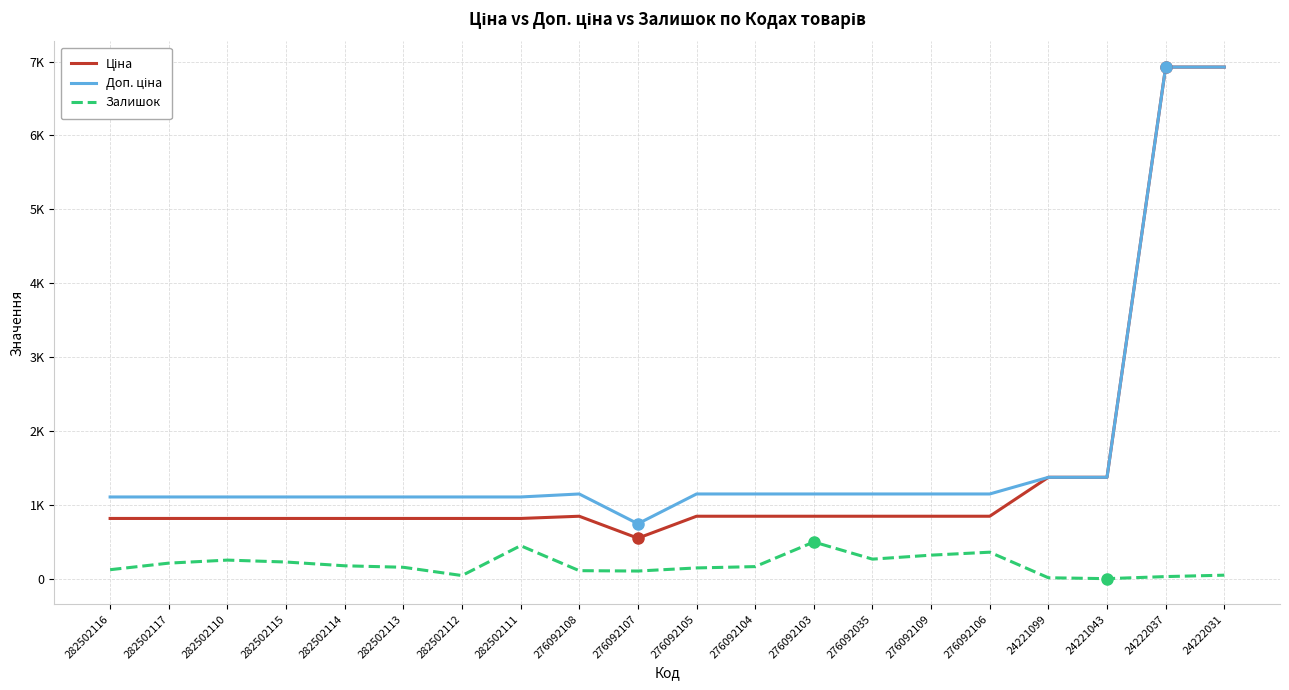

In Доп. ціна, how many points are lower than both neighbors (excluding endpoints)?

1